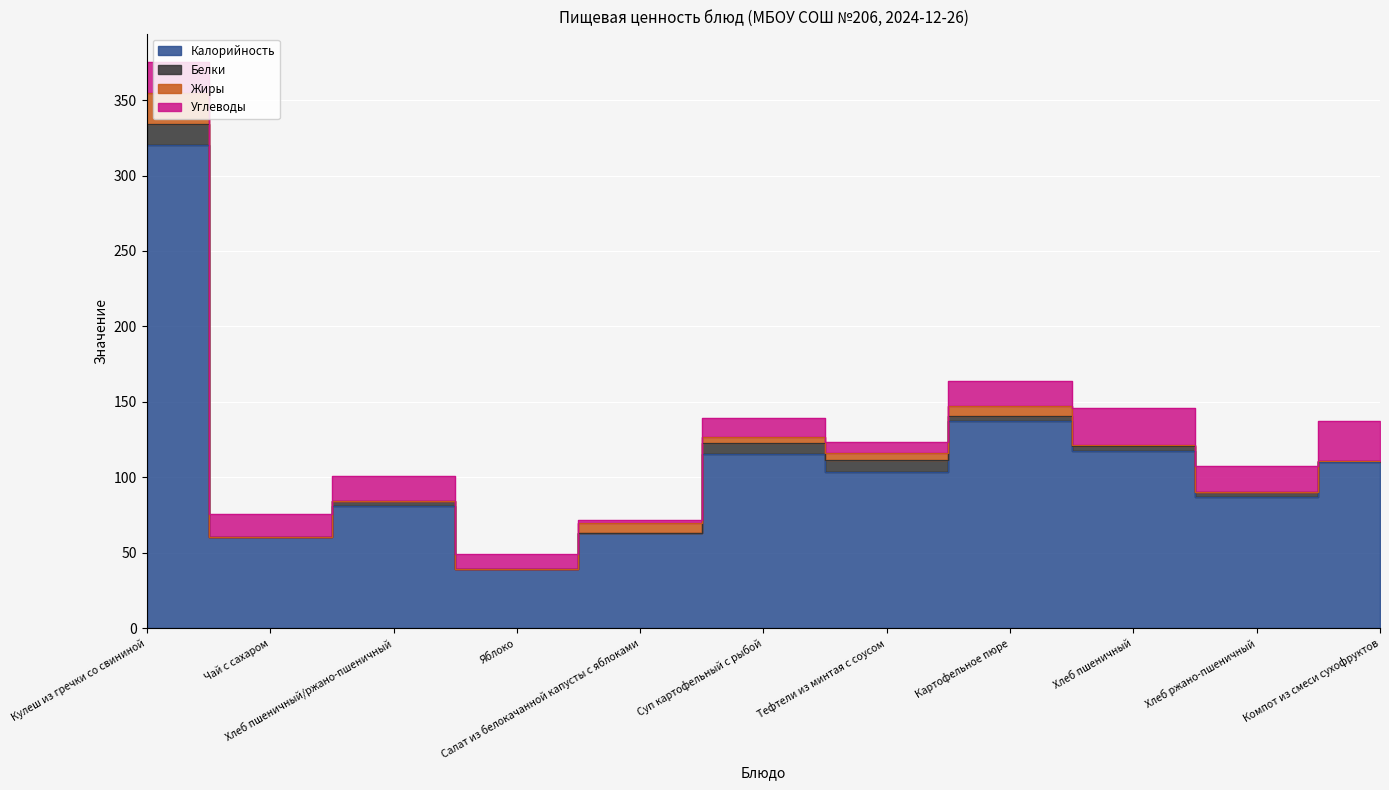

Is it true that Углеводы equals 17.2 at Суп картофельный с рыбой?

False